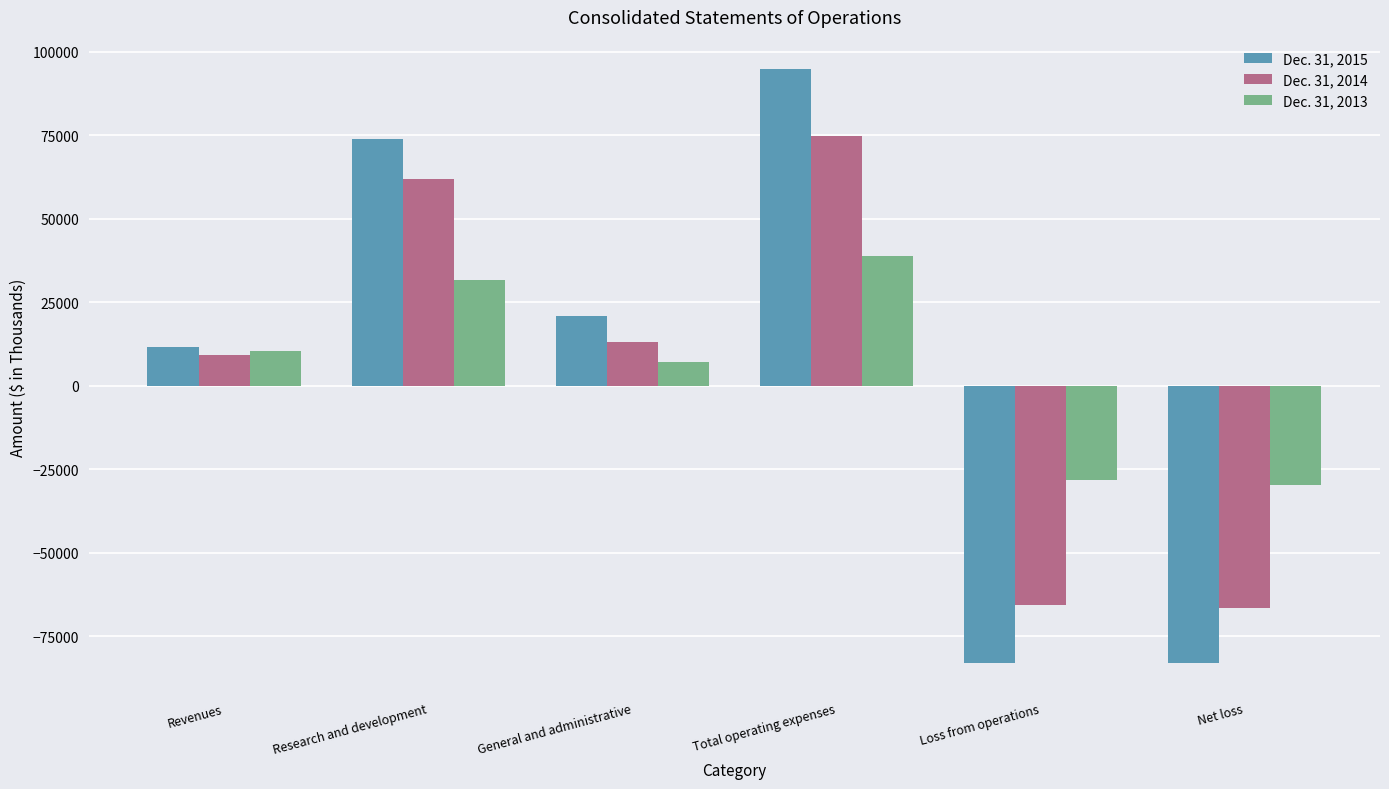

What is the label of the 4th bar from the left?

Total operating expenses